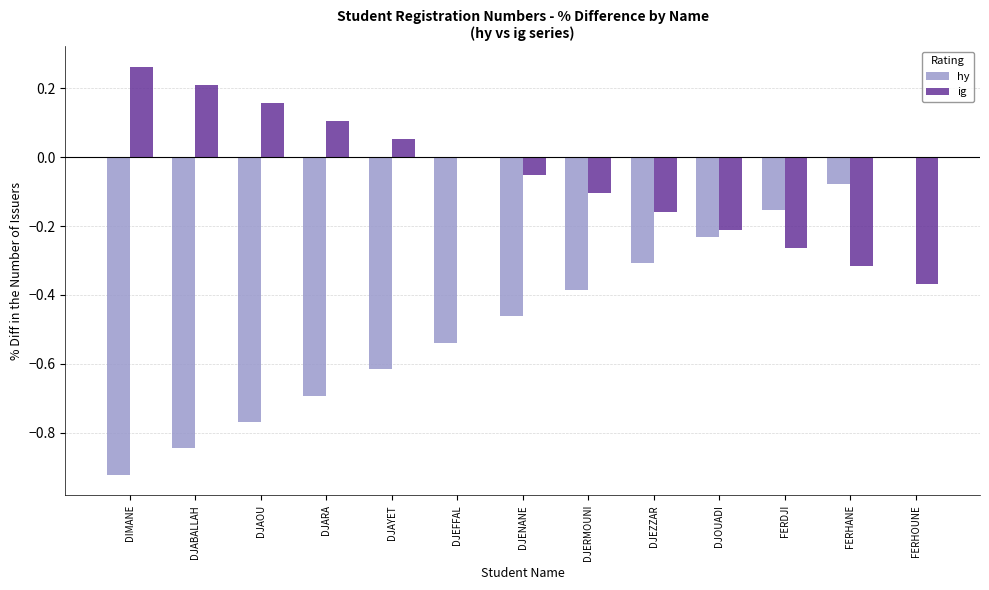

What is the total value across all series at DIMANE?

-0.7